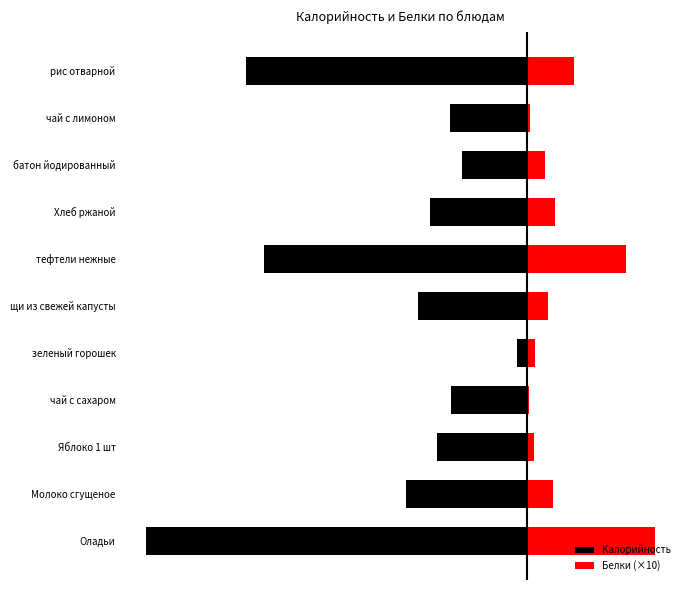

Reading right to left, list all the values displayed in this chart.

Калорийность: -227.7	-62.2	-52.3	-78.5	-213.1	-88.1	-8.0	-61.4	-73.0	-98.2	-309.0
Белки (×10): 38.4	2.5	15.0	22.5	80.1	17.4	6.2	2.0	6.0	21.6	103.6